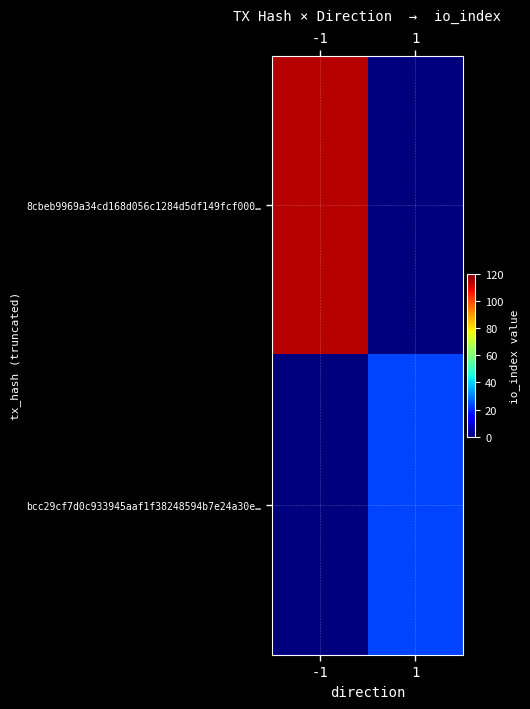

Rank the series by their average value, from highest to lowest.

8cbeb9969a34cd168d056c1284d5df149fcf000…, bcc29cf7d0c933945aaf1f38248594b7e24a30e…